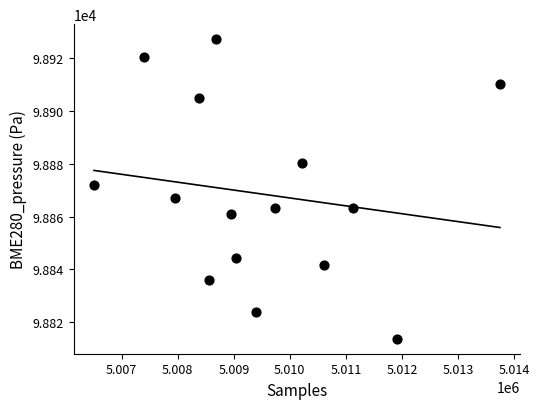

What is the range of X values (max minus min)?

7242.0